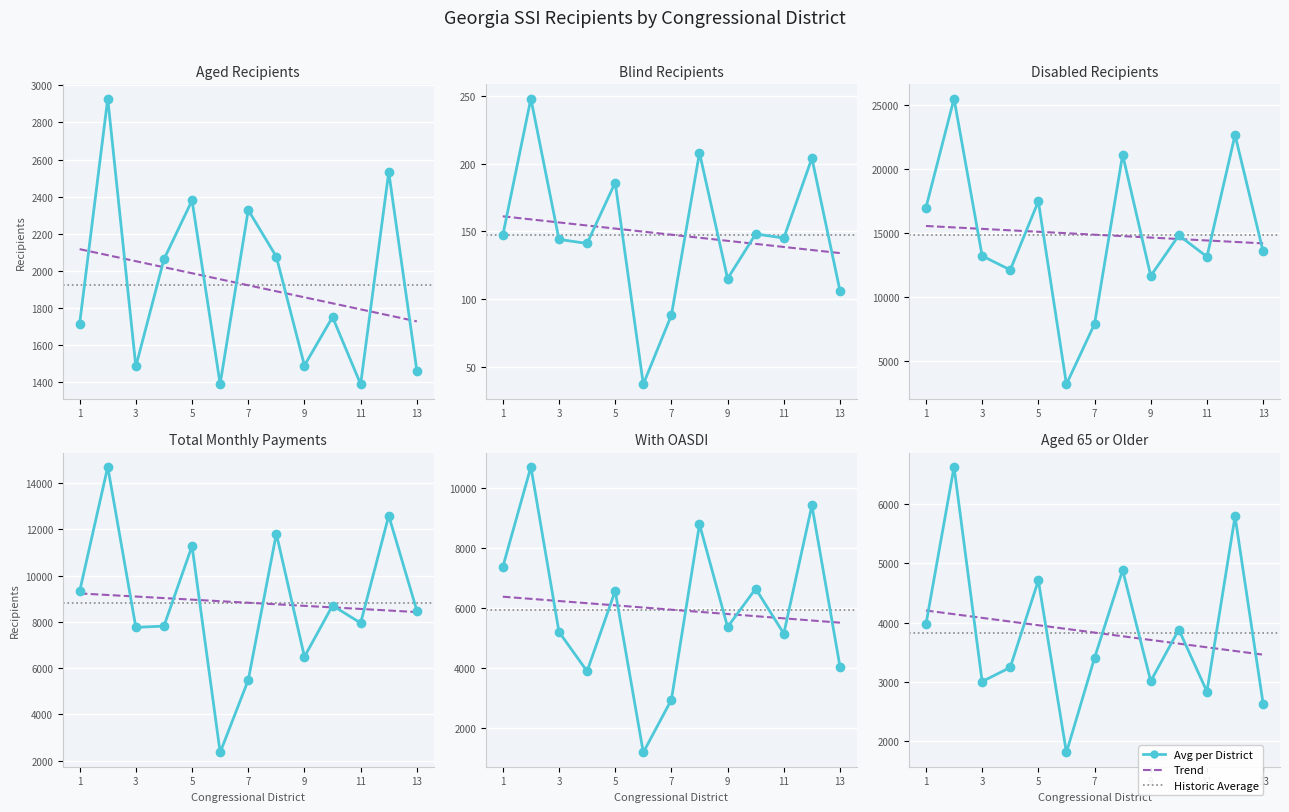

What is the maximum value for Disabled?

25519